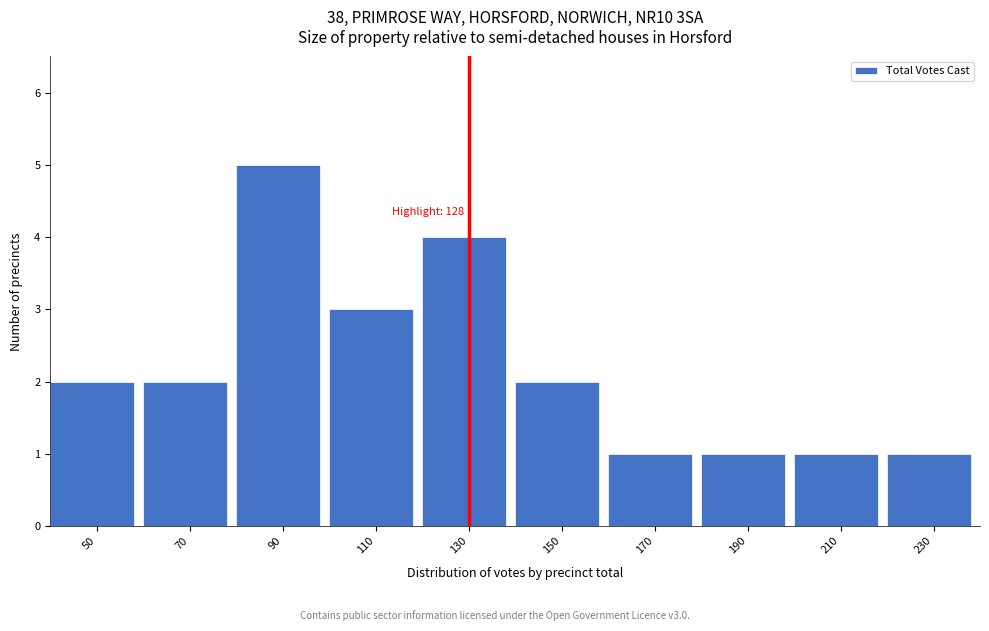

Which range on the x-axis has the tallest bar?

80 to 100